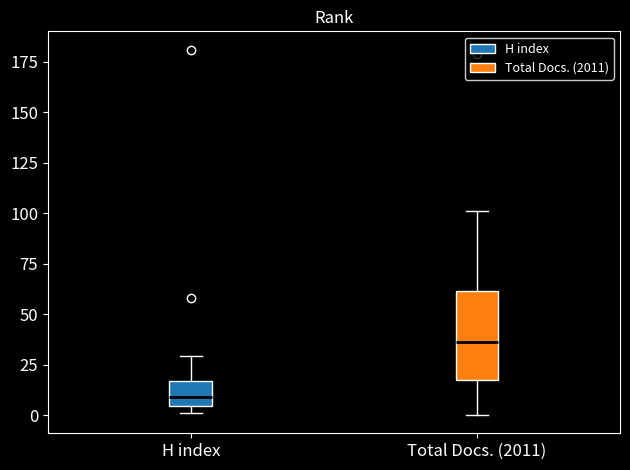

Reading left to right, read every box against the y-axis: the position of its median line, the range the box covers, and the ends of its whiskers. The values are not printed on the chart, so give them approximately, as read against the axis.

H index: median 10, box 5 to 15, whiskers 0 to 30
Total Docs. (2011): median 35, box 20 to 60, whiskers 0 to 100